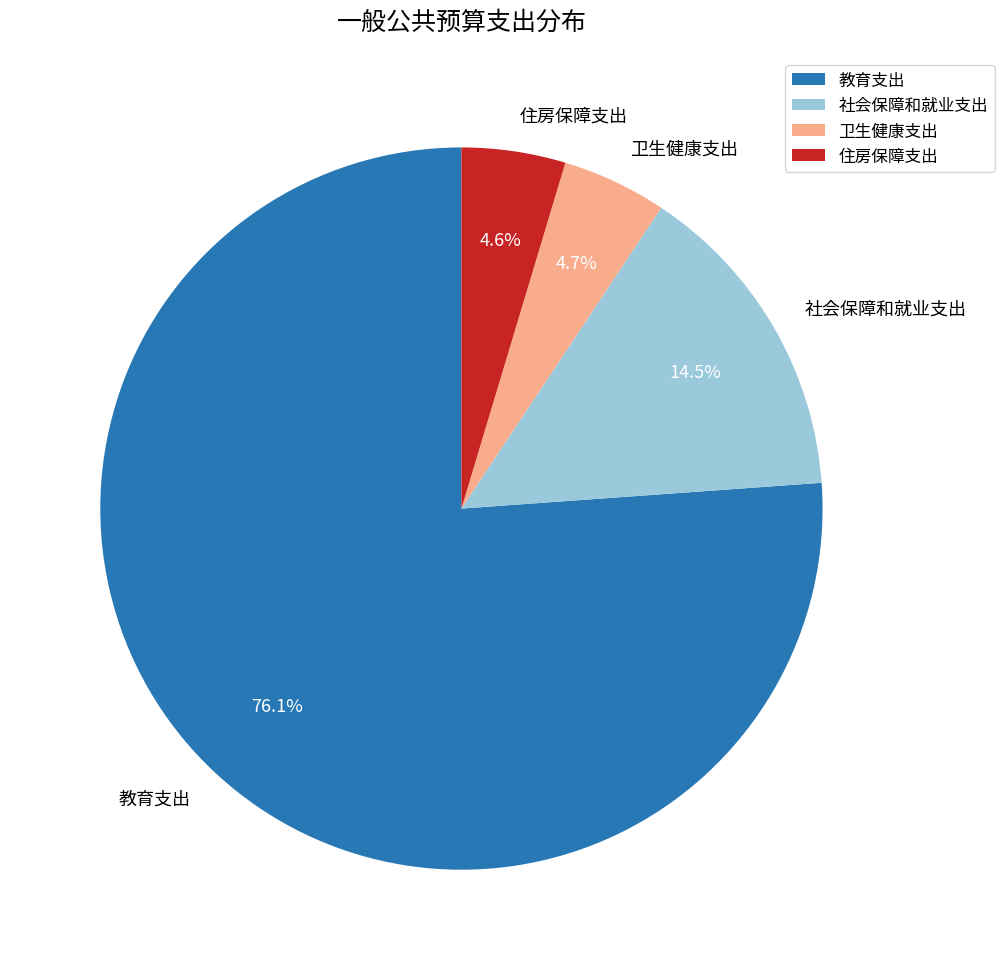

Which slice is the largest?

教育支出